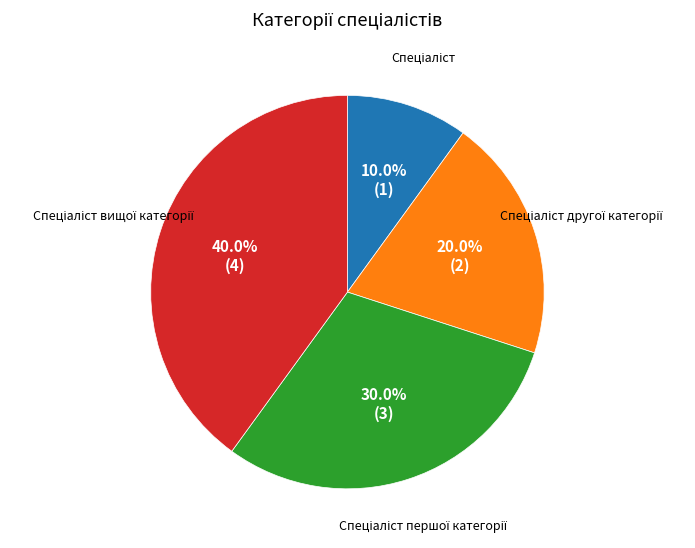

Is there any slice that represents more than half of the pie?

No